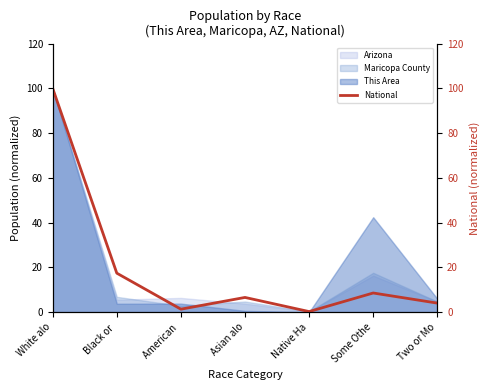

True or false: the data shows 2.0 at American .

False